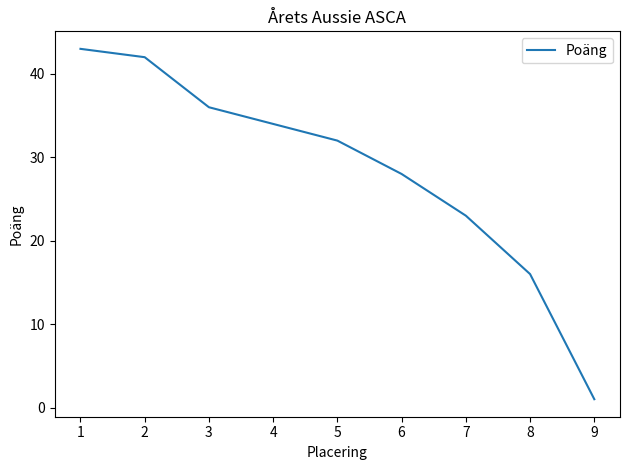

What is the difference between the second highest and minimum values?

41